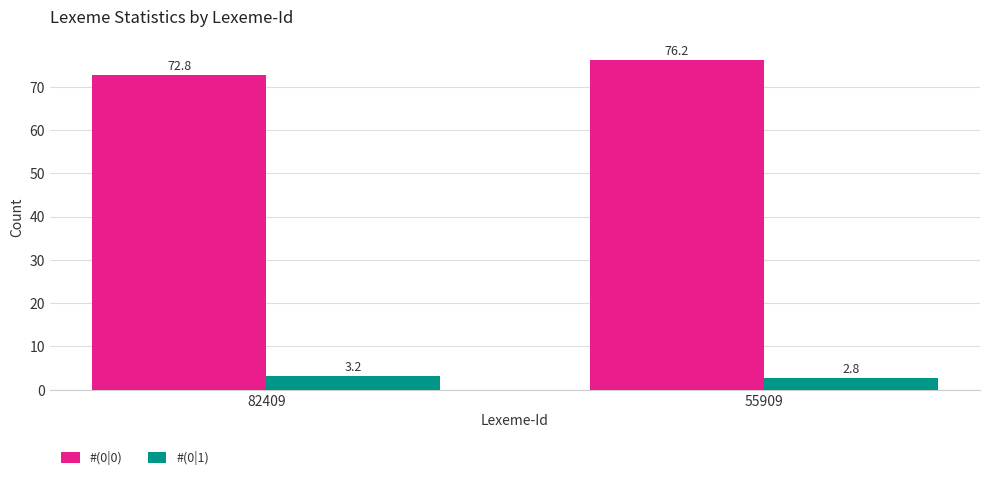

What are all the series names shown in the legend?

#(0|0), #(0|1)